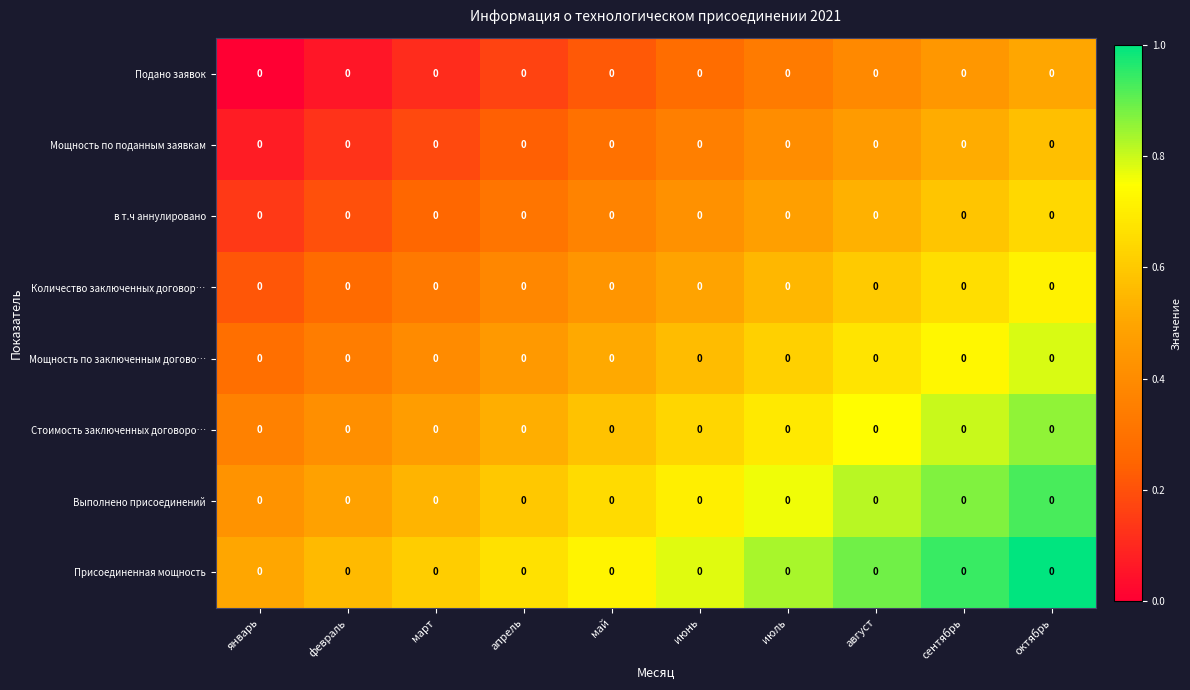

Which category has the highest value across all series?

октябрь